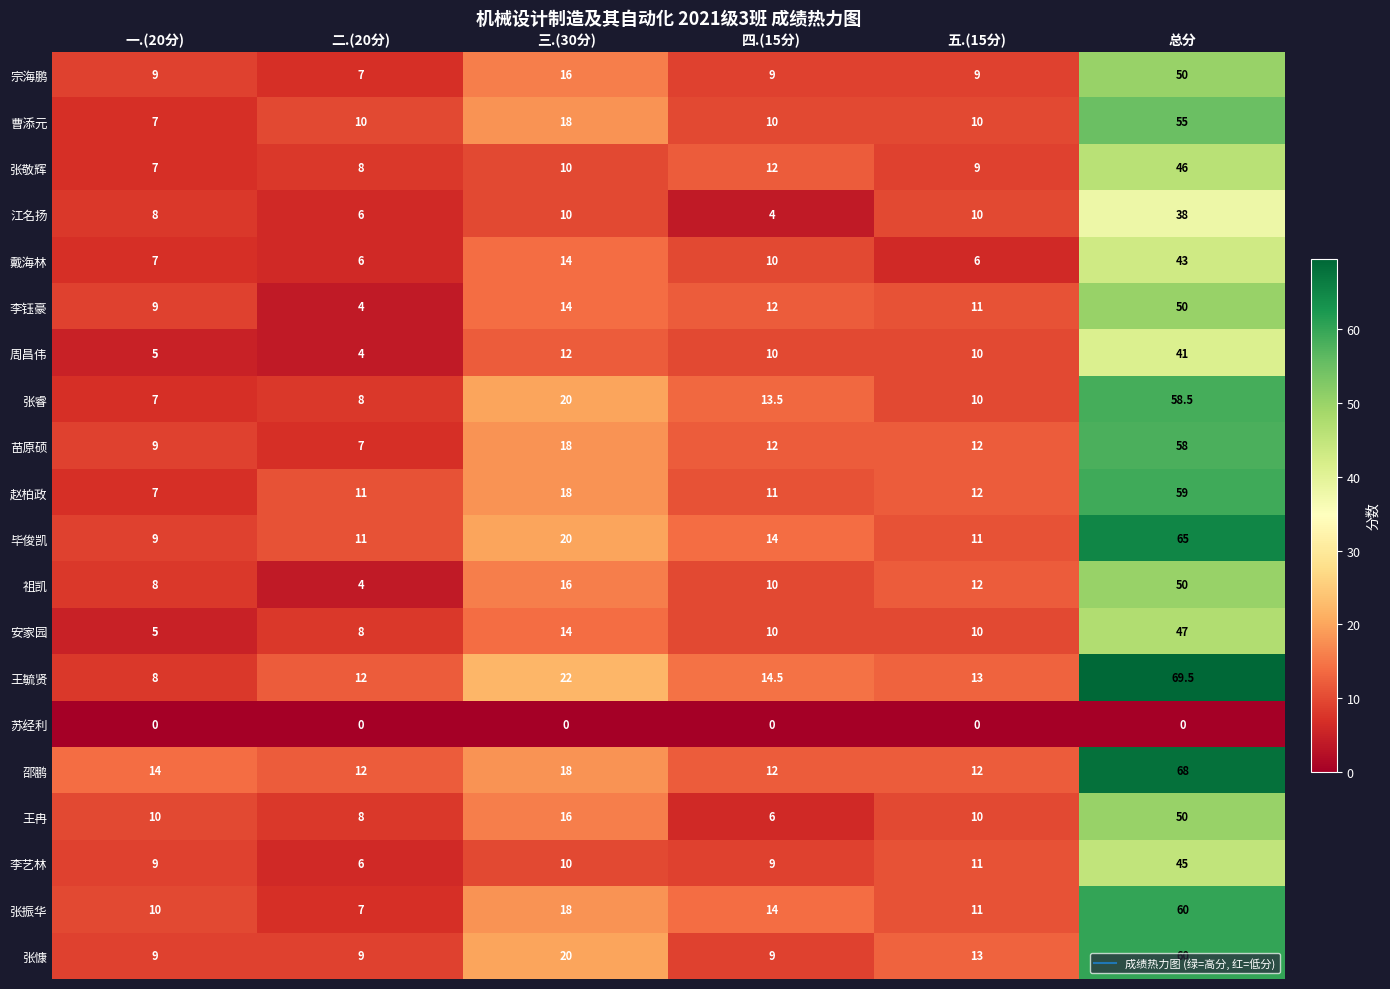

What is the average value of the 王冉 series?

16.7